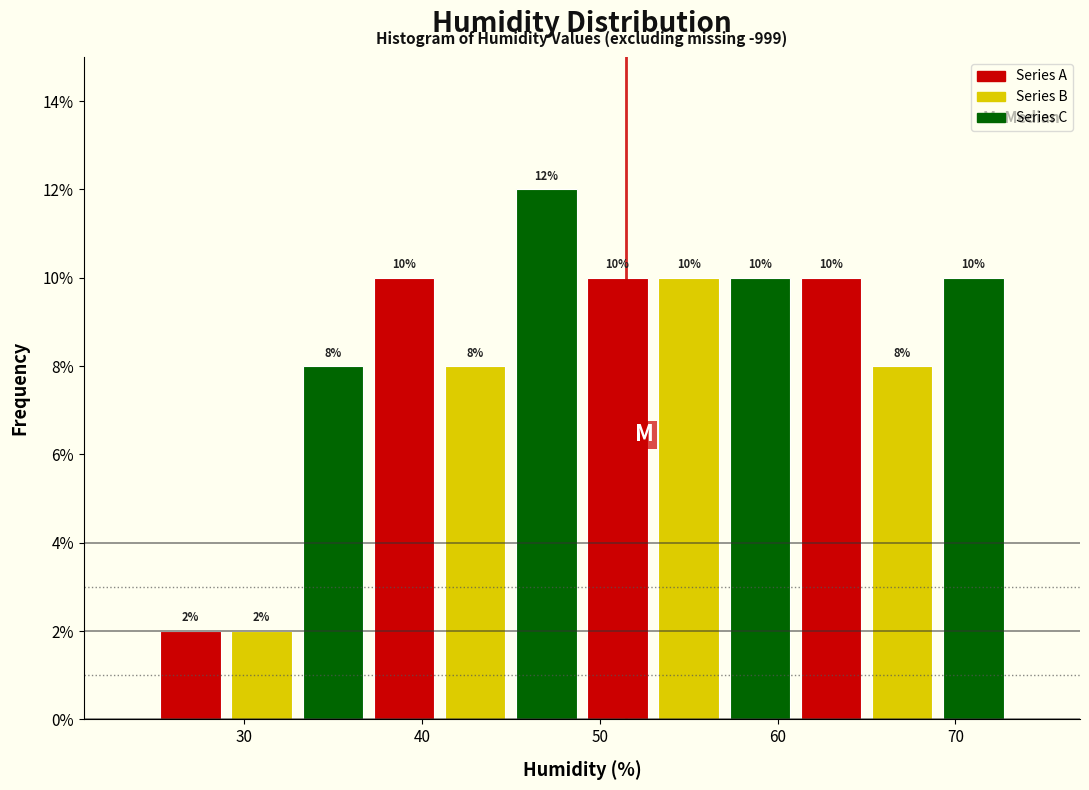

Reading left to right, transcribe this chart: for each bar, give the range it covers on the x-axis and its height.

25 to 29: 2
29 to 33: 2
33 to 37: 8
37 to 41: 10
41 to 45: 8
45 to 49: 12
49 to 53: 10
53 to 57: 10
57 to 61: 10
61 to 65: 10
65 to 69: 8
69 to 73: 10